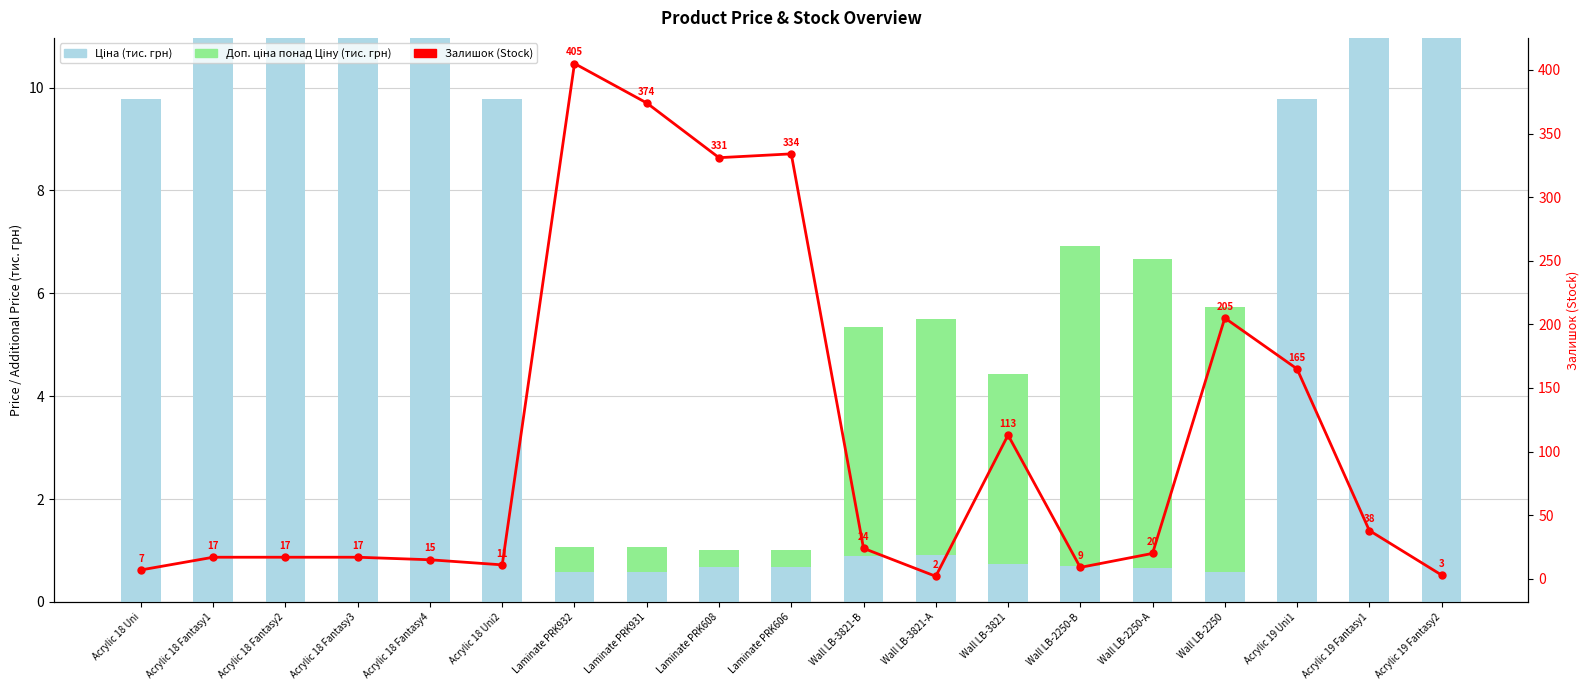

Is it true that Доп. ціна понад Ціну (тис. грн) equals 2.0 at Acrylic 19 Uni1?

False